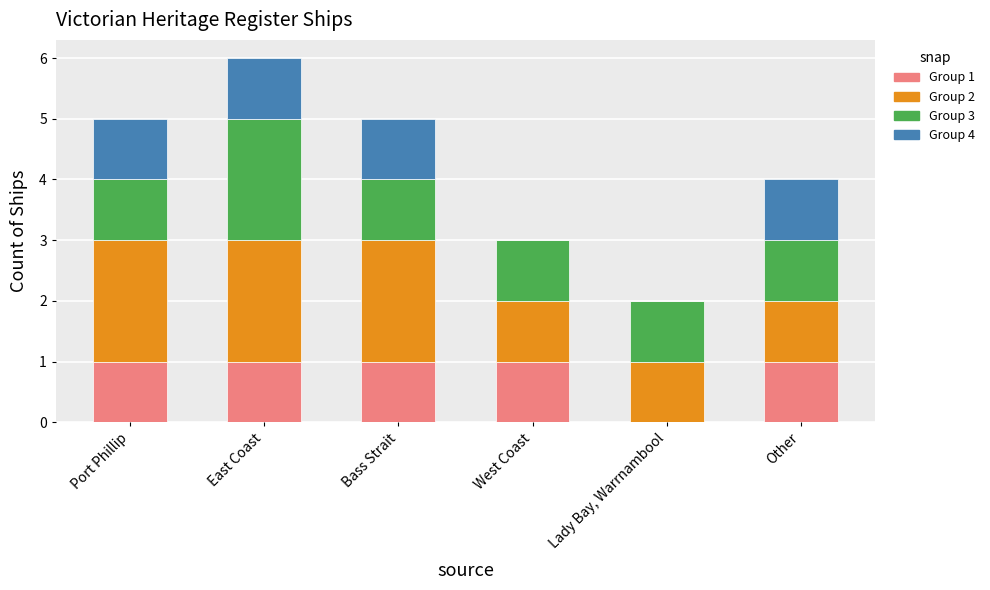

Does the chart contain stacked bars?

Yes